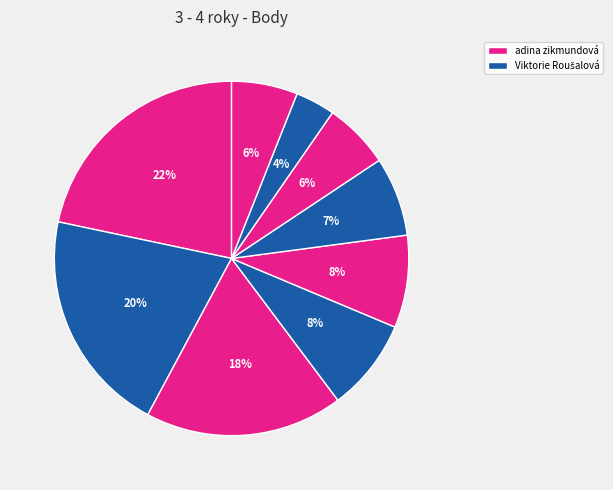

Count the number of slices in the pie.

9